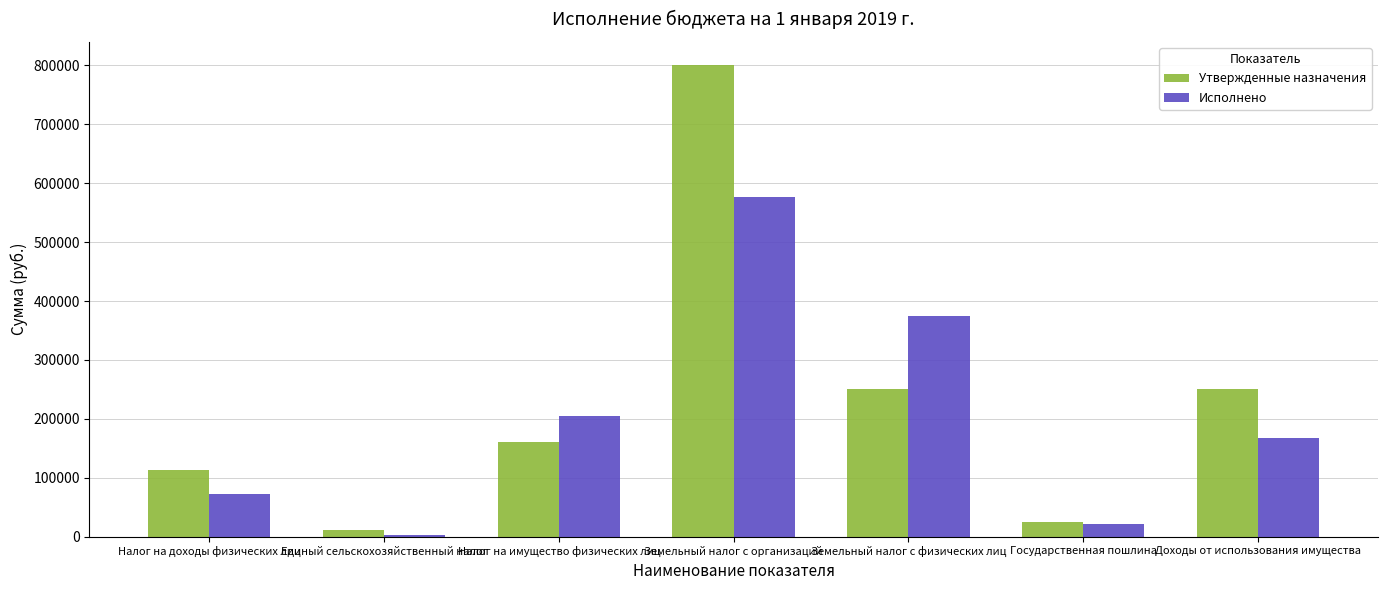

Which series has the widest spread of values?

Утвержденные назначения